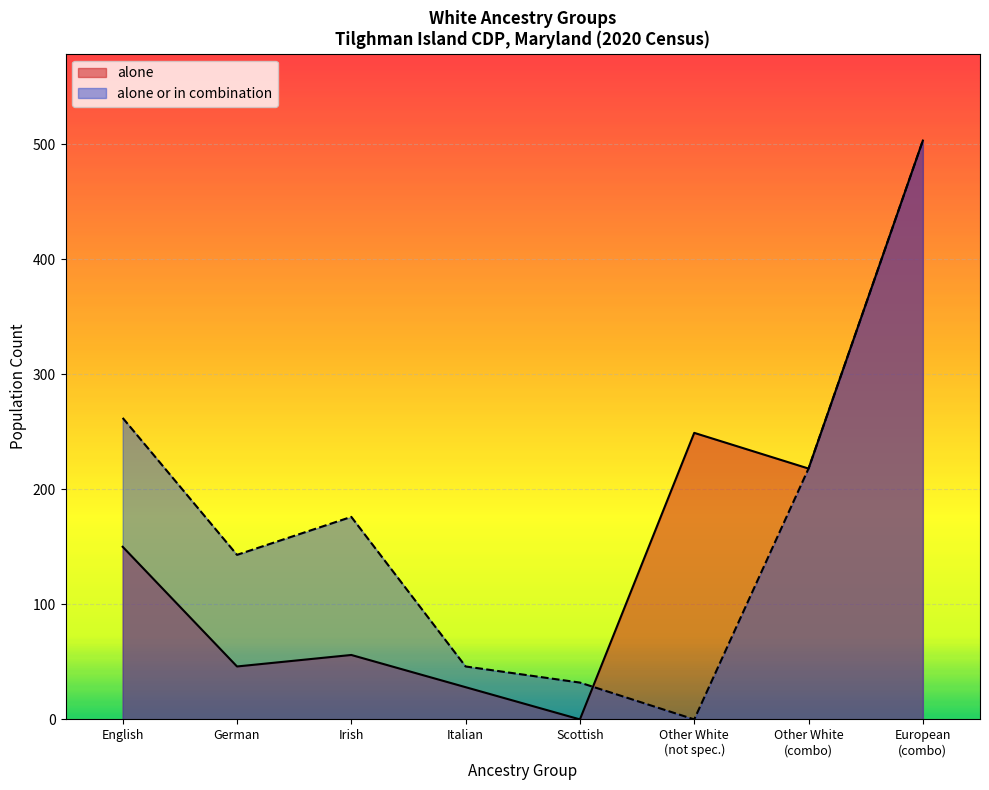

What is the approximate value of alone or in combination at German?

143